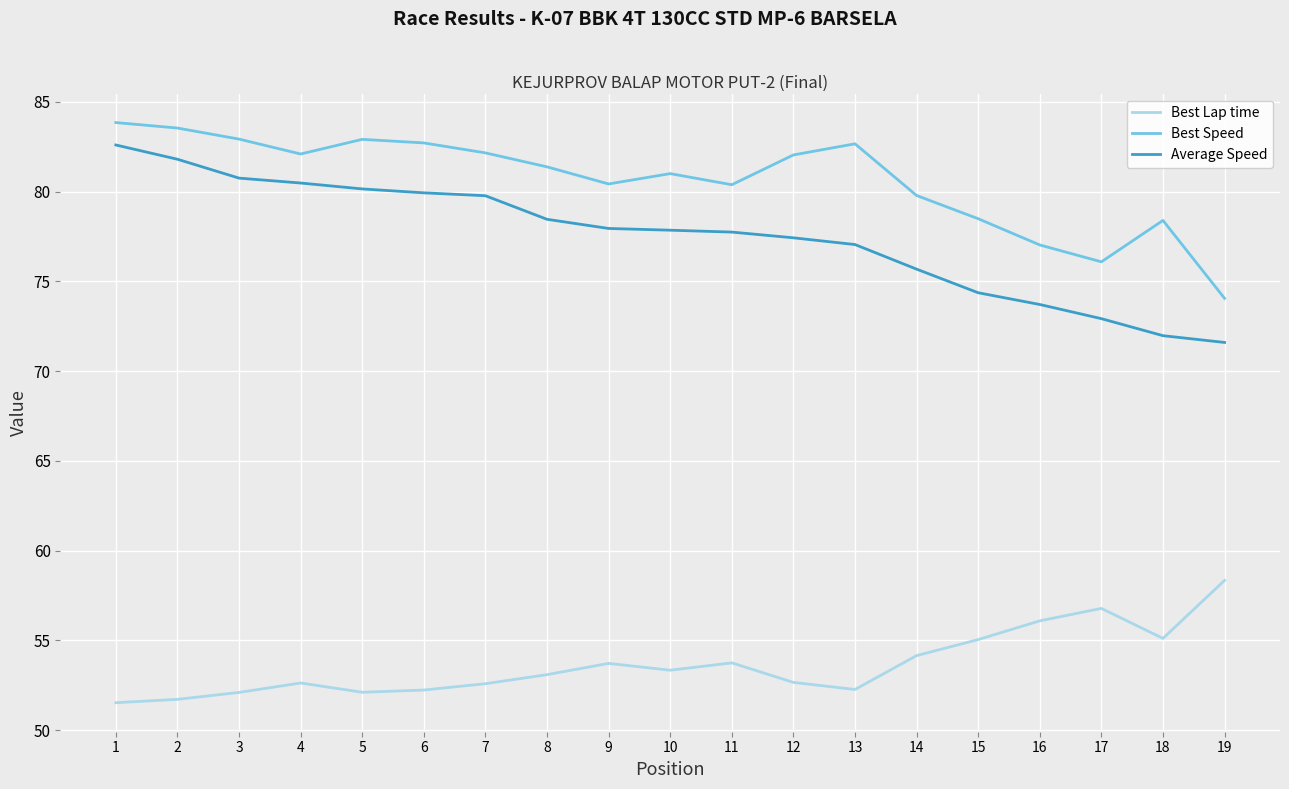

The value of Best Lap time at 7 is 52.6. True or false?

True